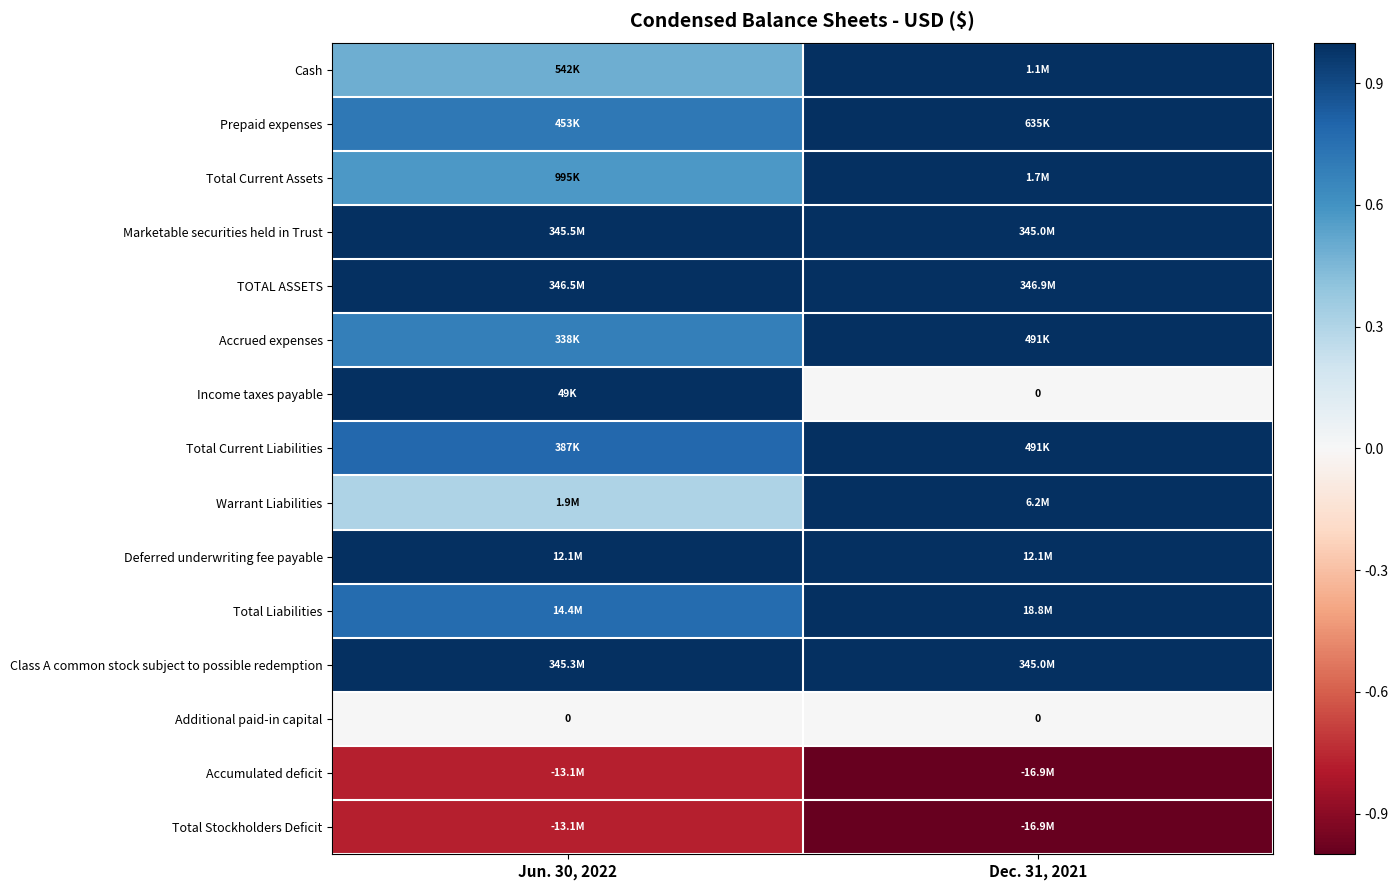

The Total Current Liabilities series shows 0.2 at Jun. 30, 2022. True or false?

False